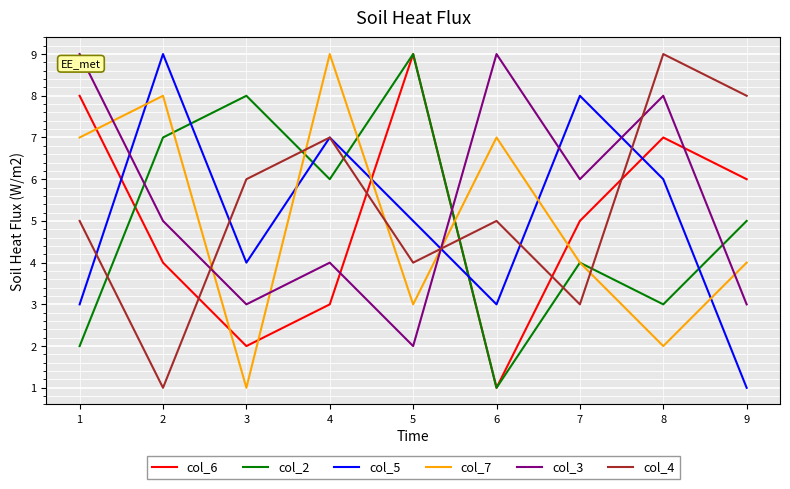

Where do col_4 and col_3 first cross each other?

2 and 3